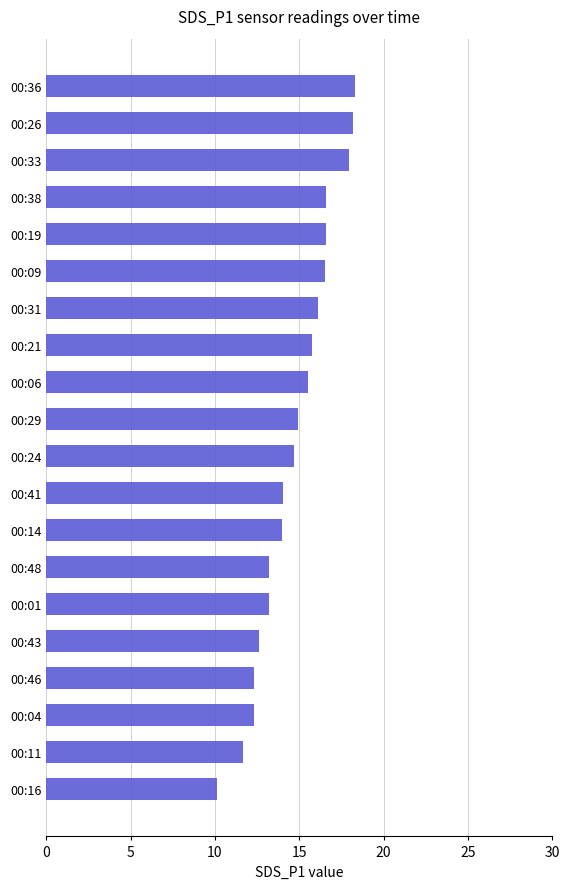

Count the number of categories in the chart.

20